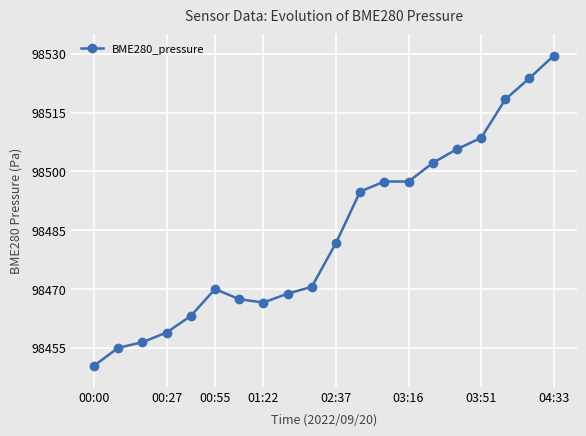

What is the value of the 7th point from the left?

98467.4